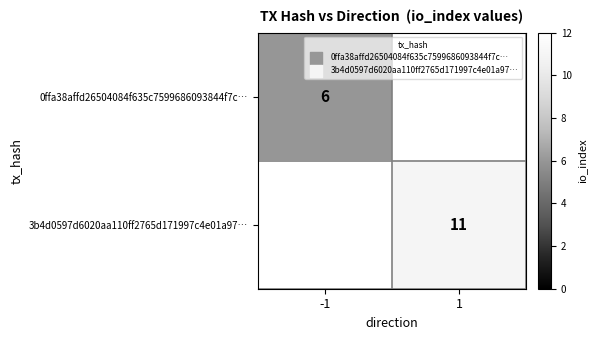

Is it true that 3b4d0597d6020aa110ff2765d171997c4e01a97… equals 14 at 1?

False